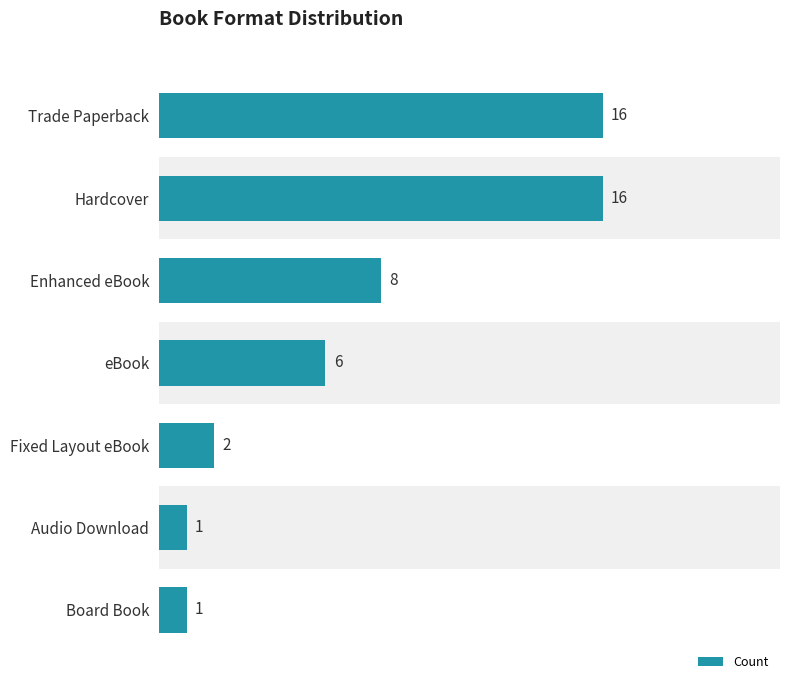

Which has a higher value, Audio Download or Board Book?

Audio Download